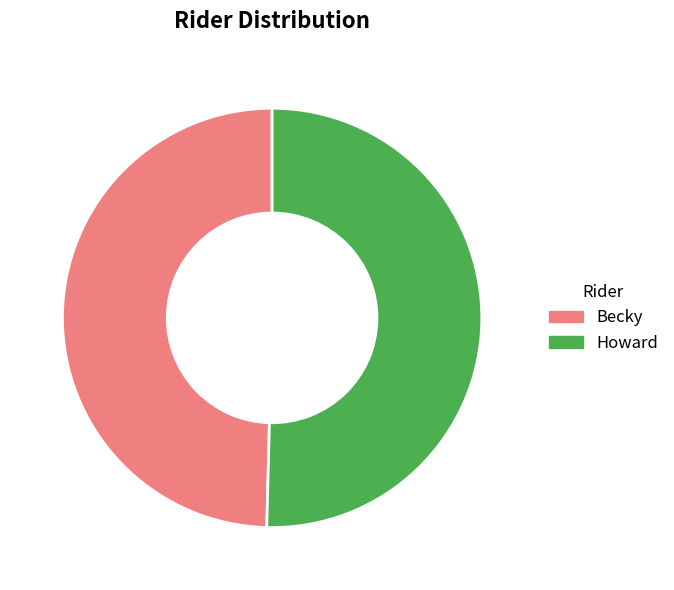

Which category has the smallest portion of the pie?

Becky